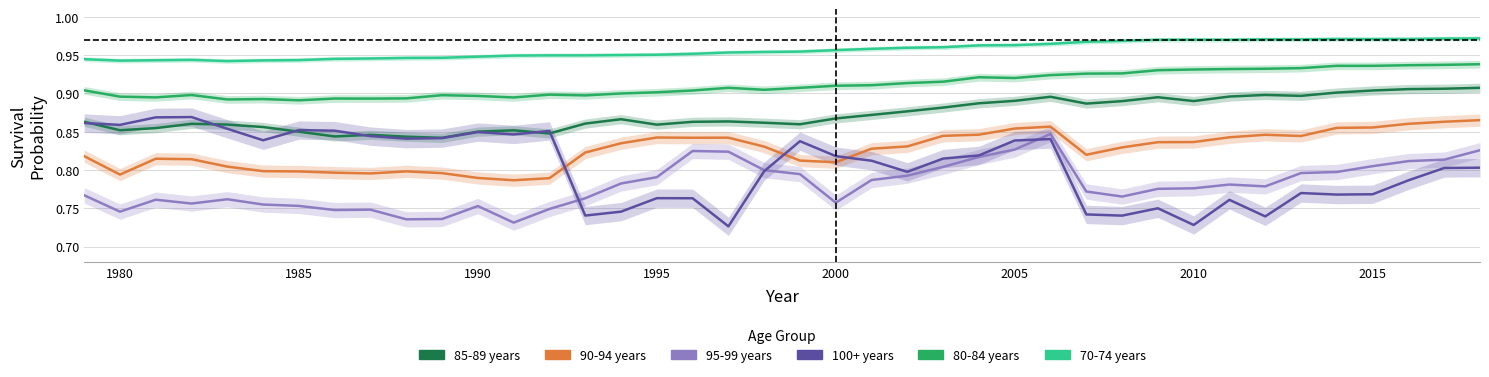

True or false: 95-99 years and 85-89 years intersect in this chart.

False